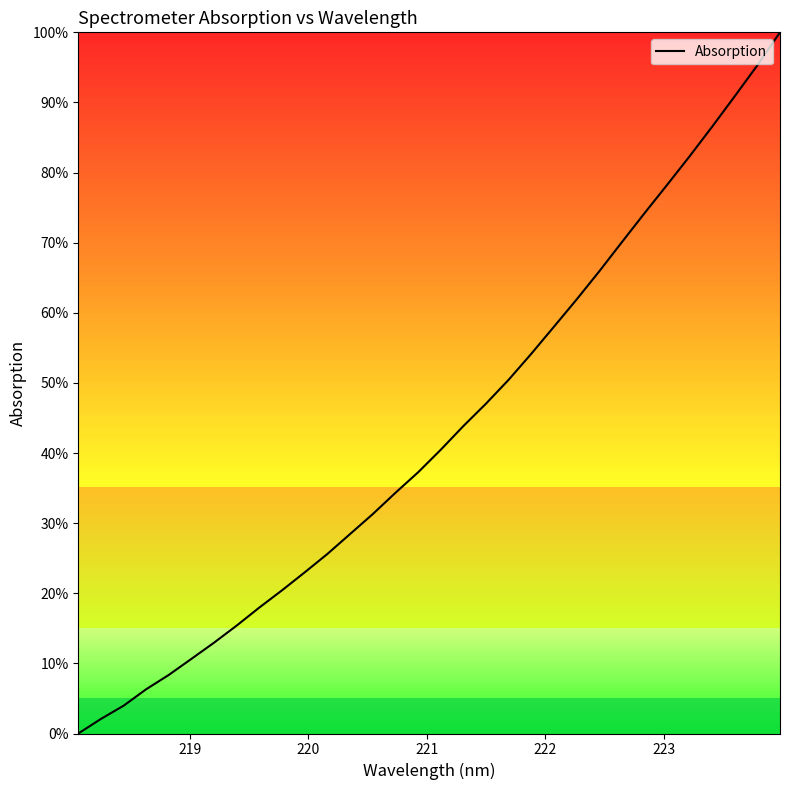

True or false: there are more than 2 points higher than both neighbors.

False